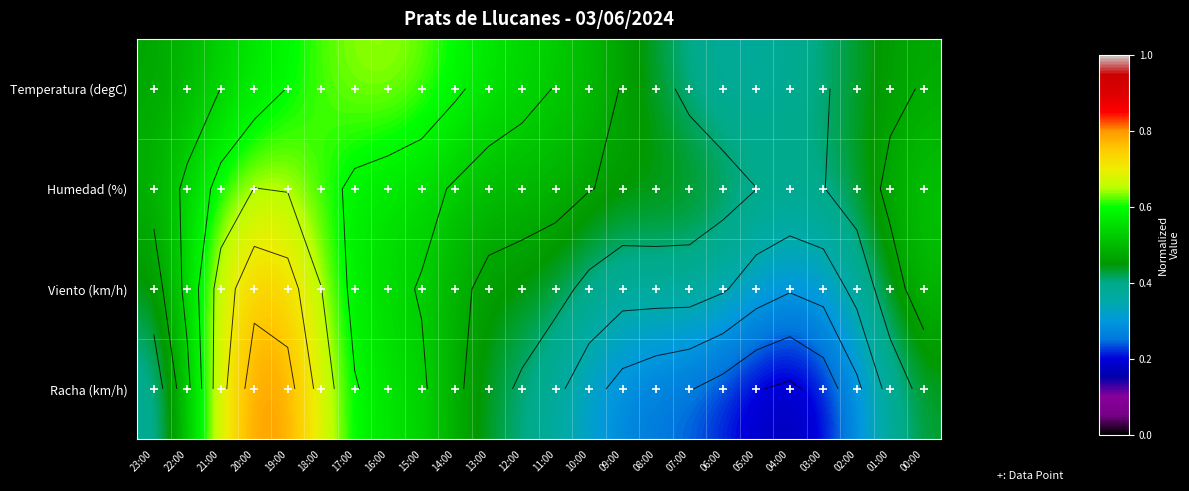

Is the value of Humedad (%) at 08:00 greater than the value of Temperatura (degC) at 18:00?

No